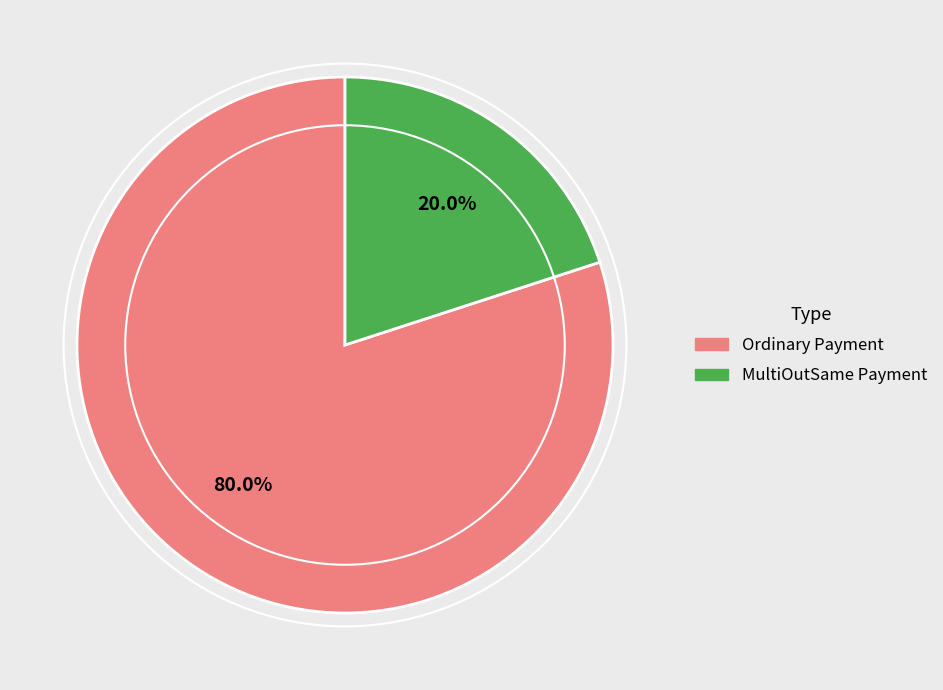

Between Ordinary Payment and MultiOutSame Payment, which is larger?

Ordinary Payment